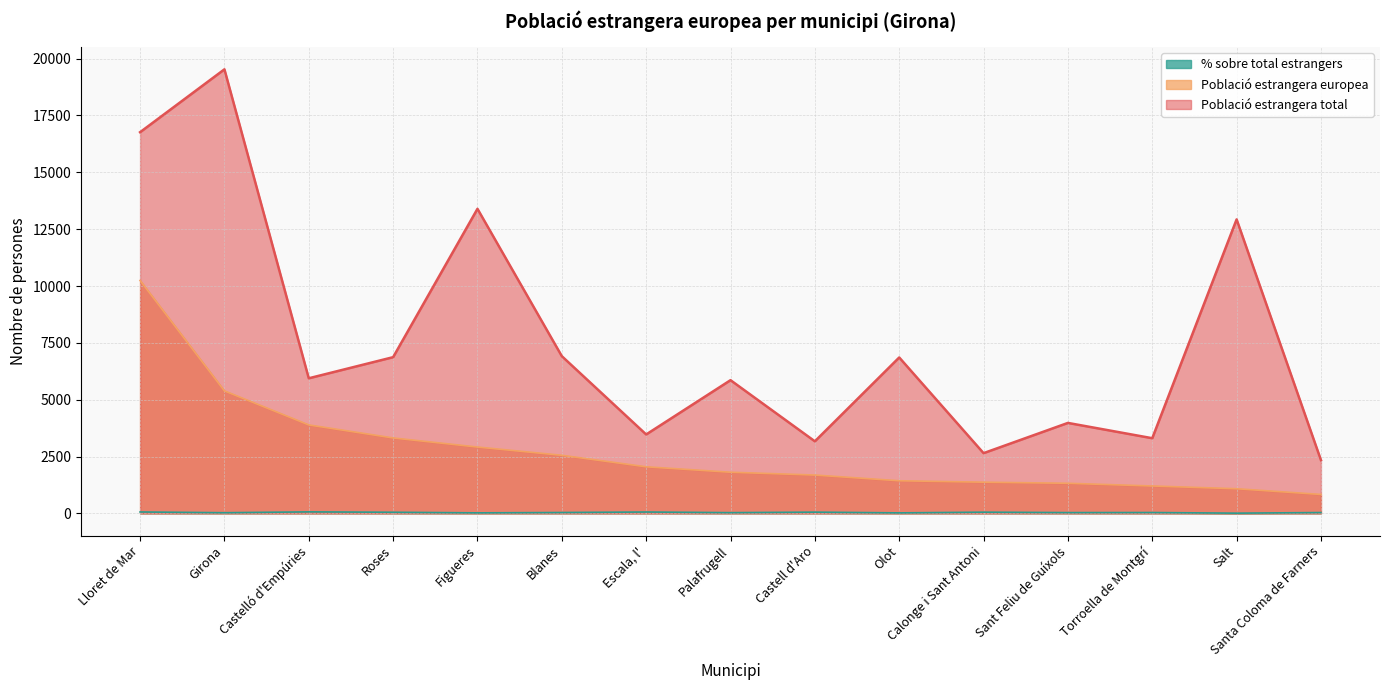

Is it true that Població estrangera total equals 11140.7 at Blanes?

False